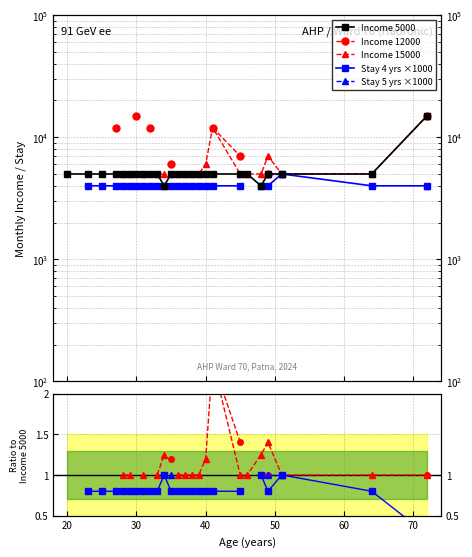

Does the chart have visible grid lines?

Yes